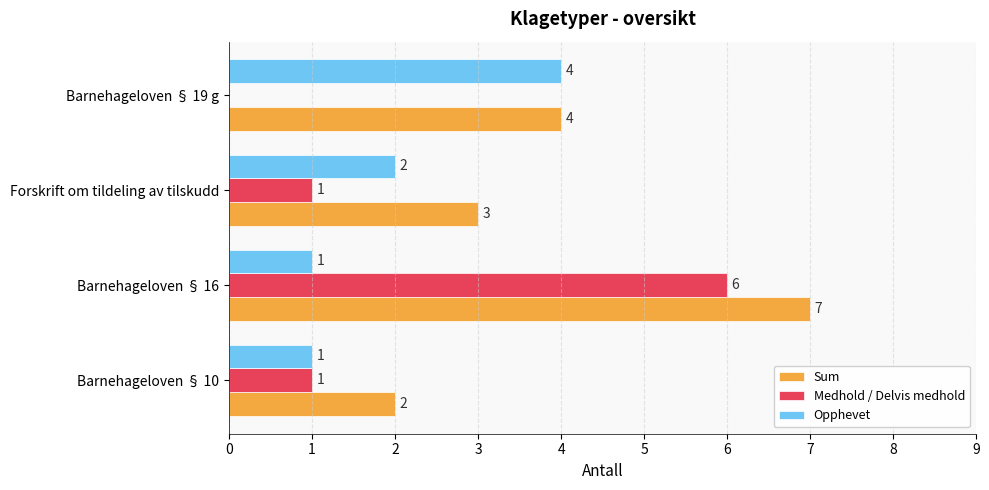

The value of Medhold / Delvis medhold at Barnehageloven § 19 g is 2. True or false?

False